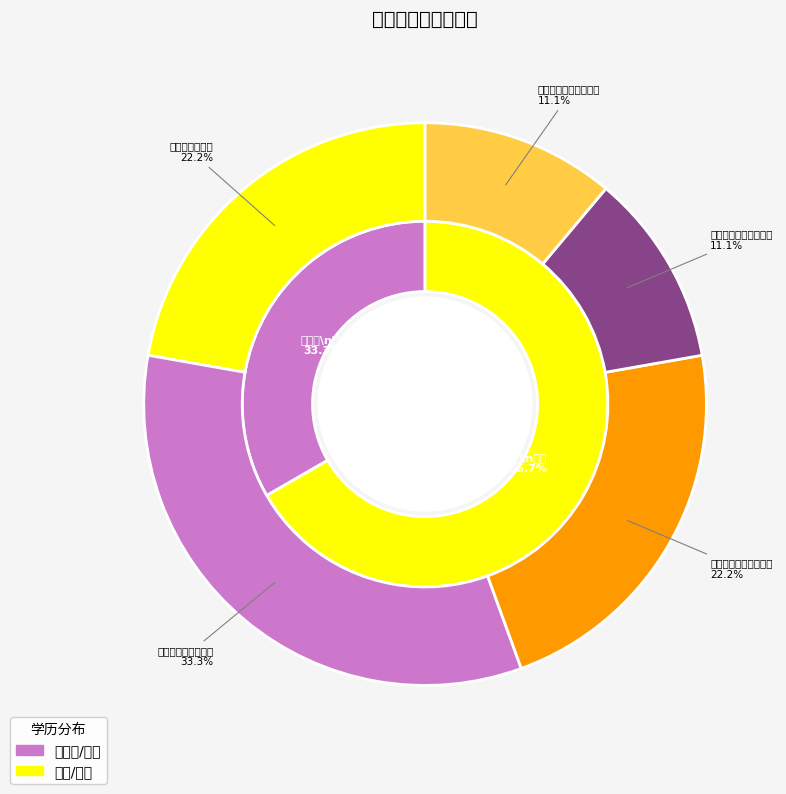

What is the largest slice in the pie chart?

中山市沙栏初级中学